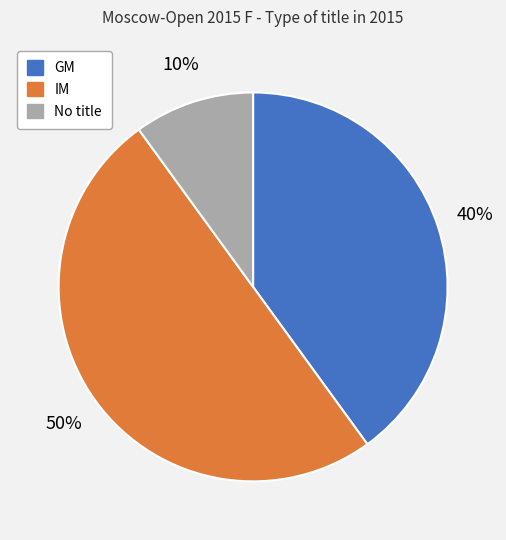

To the nearest percent, what is the difference between the largest and smallest slice percentages?

40%